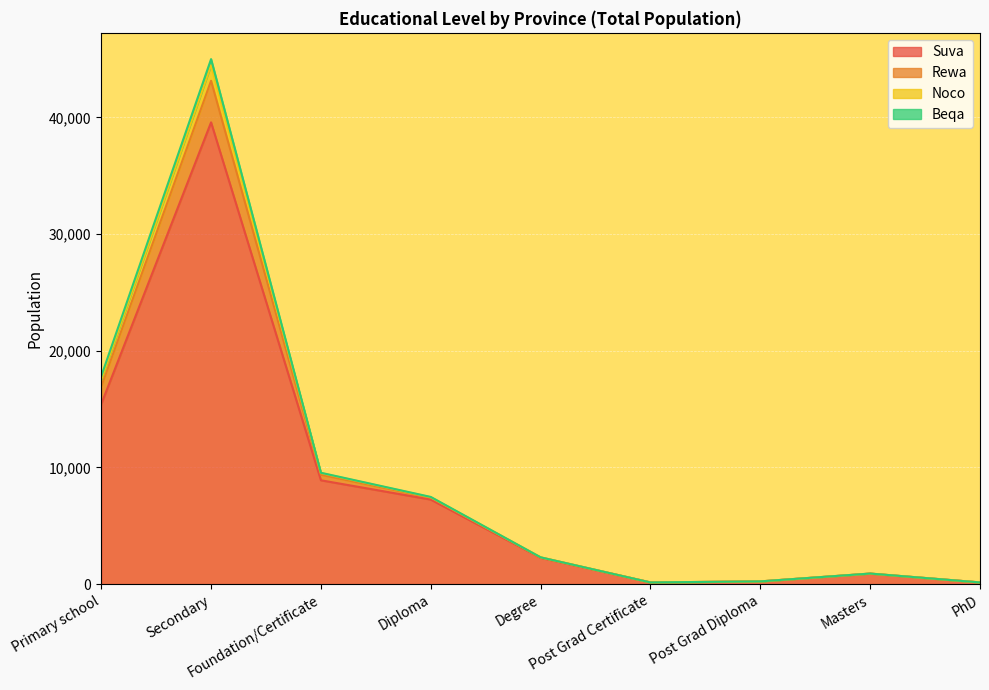

What is the minimum value for Noco?

142